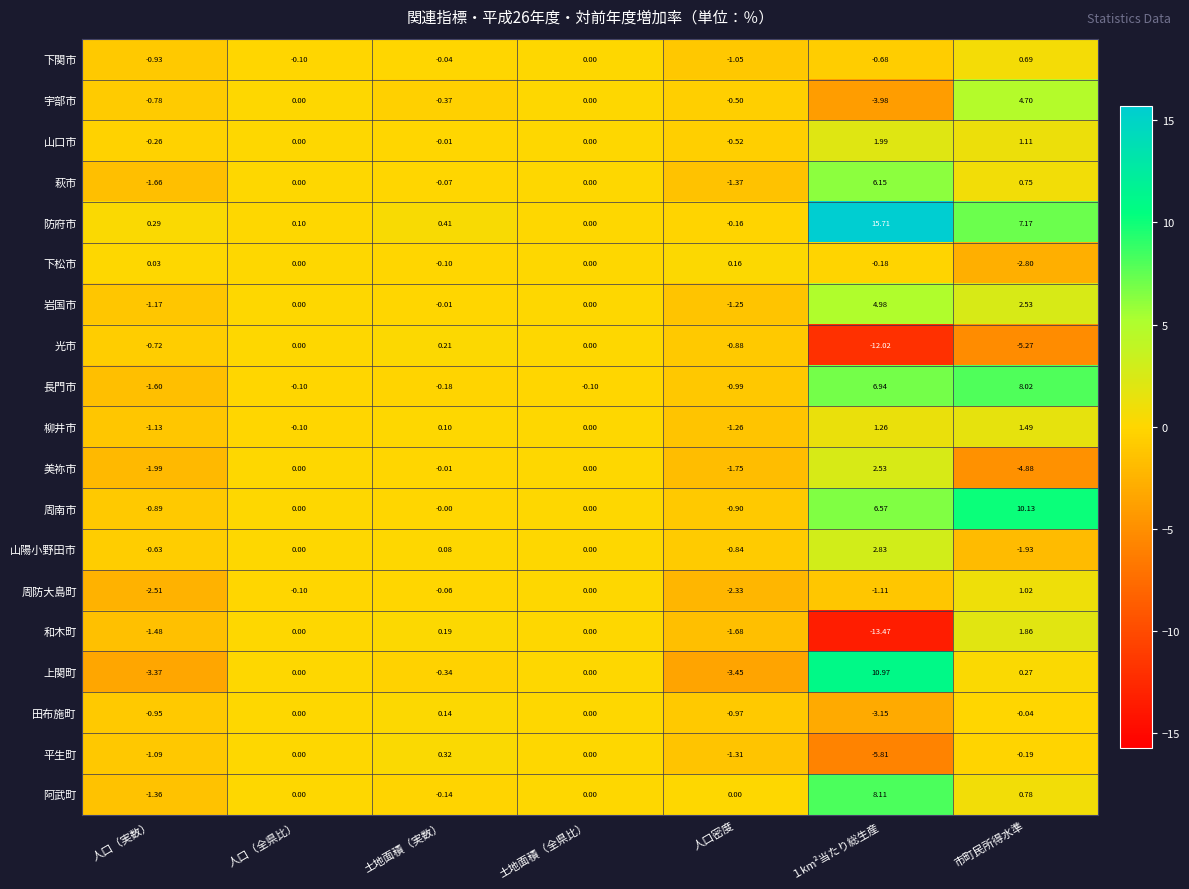

Is the value of 阿武町 at 人口（実数） greater than the value of 山陽小野田市 at 市町民所得水準?

Yes